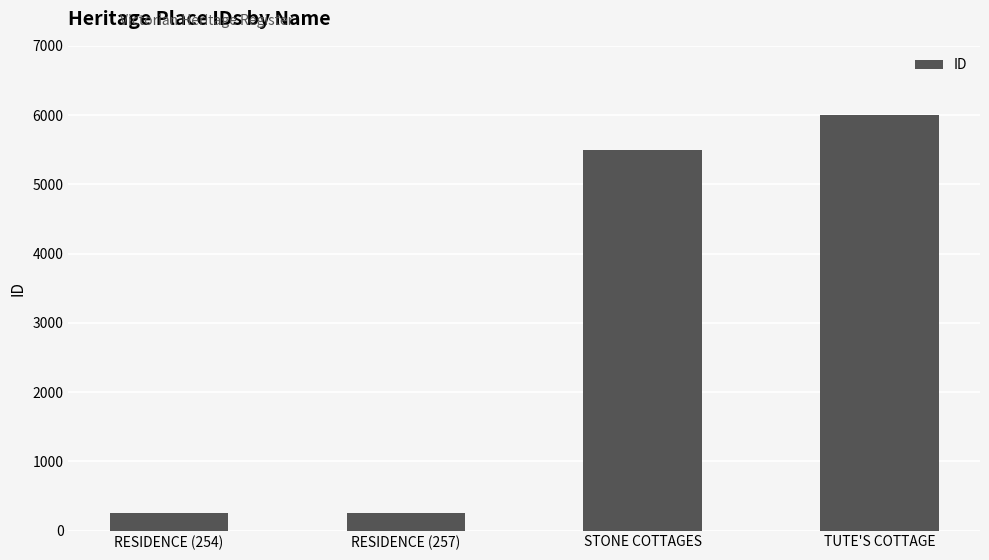

True or false: the data shows 254 at RESIDENCE (254).

True